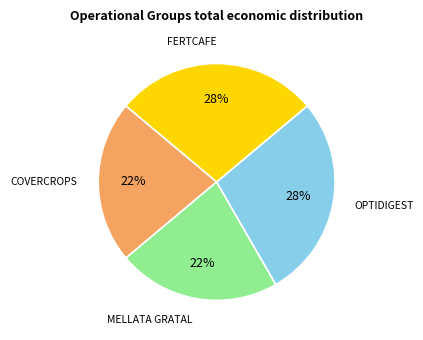

To the nearest percent, what is the difference between the largest and smallest slice percentages?

6%